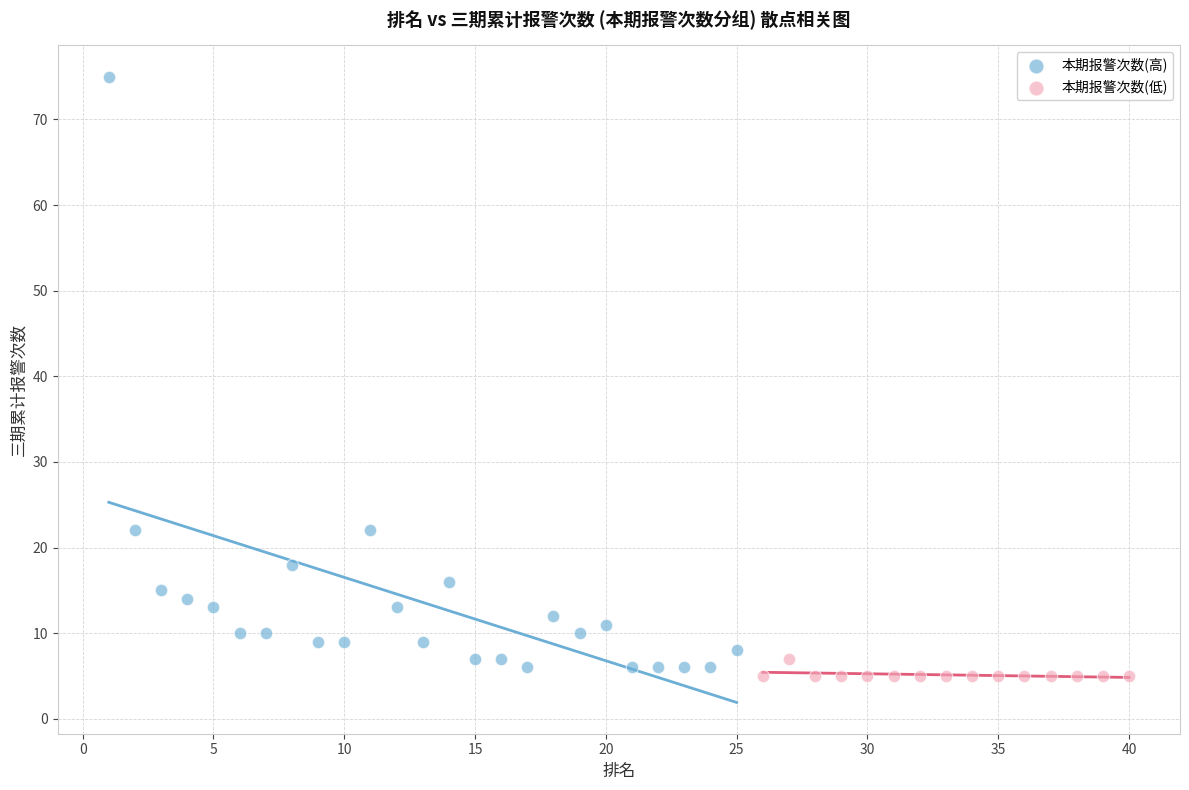

Which series contains the lowest Y value?

本期报警次数(低)